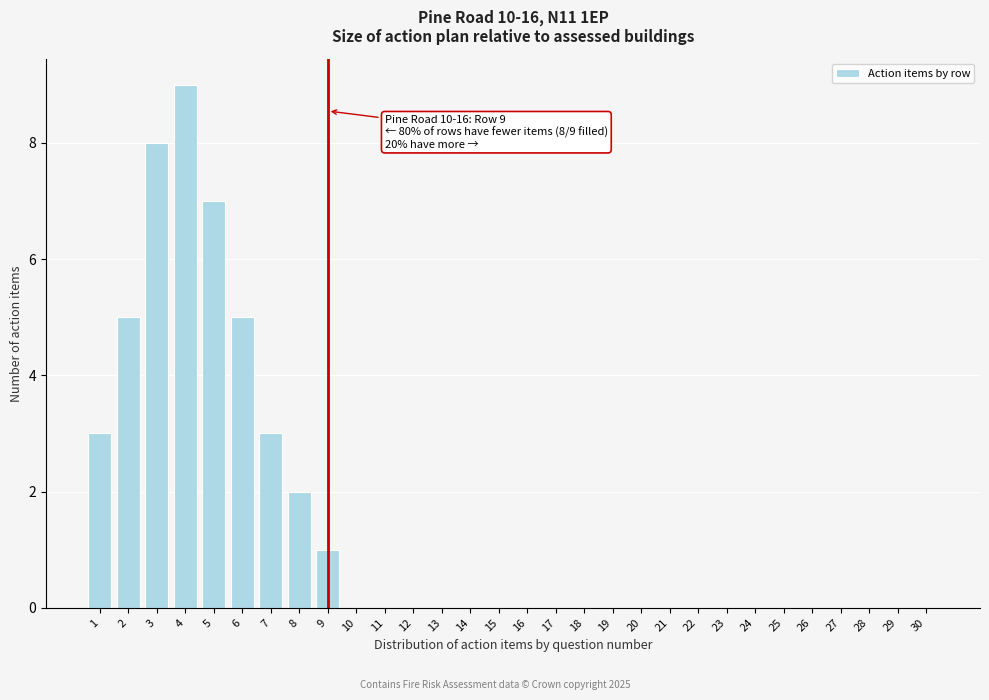

Reading left to right, transcribe all the data shown in this chart.

1=3	2=5	3=8	4=9	5=7	6=5	7=3	8=2	9=1	10=0	11=0	12=0	13=0	14=0	15=0	16=0	17=0	18=0	19=0	20=0	21=0	22=0	23=0	24=0	25=0	26=0	27=0	28=0	29=0	30=0